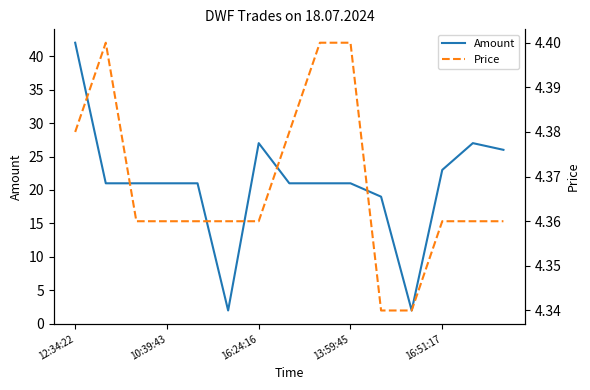

At which label does Amount reach its peak?

12:34:22